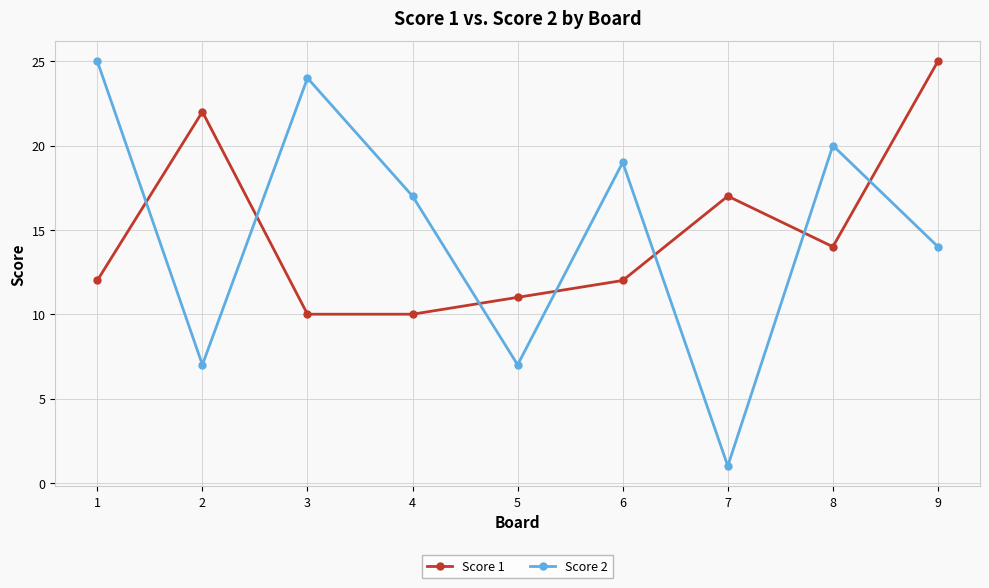

True or false: Score 2 has a value of 7 at 8.

False